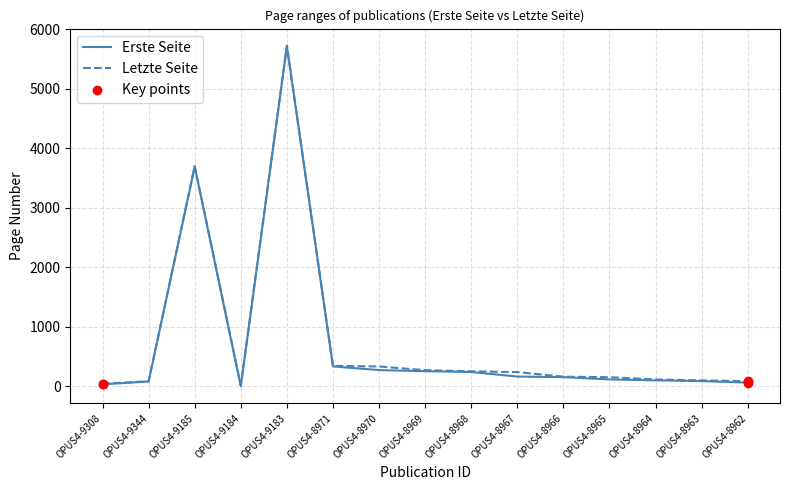

At how many categories does at least one series exceed 5290?

1